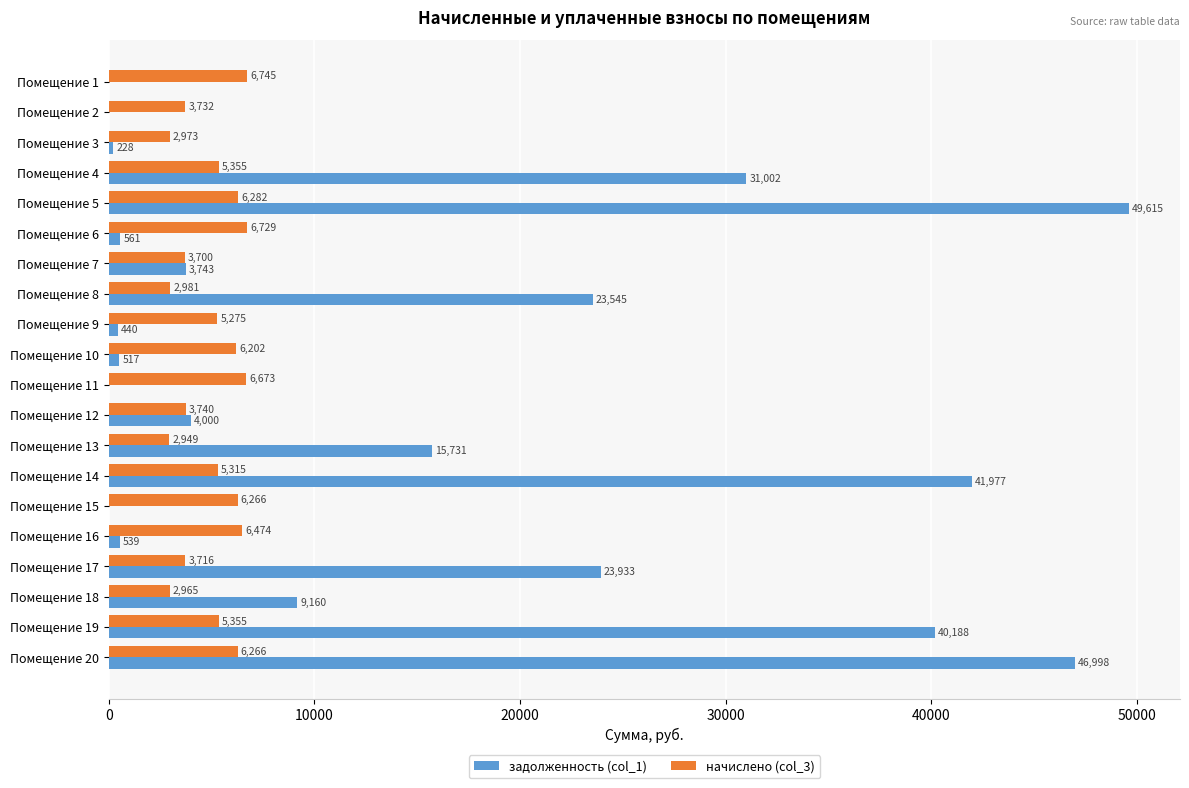

Where is задолженность (col_1) nearest to the value 24807?

Помещение 17